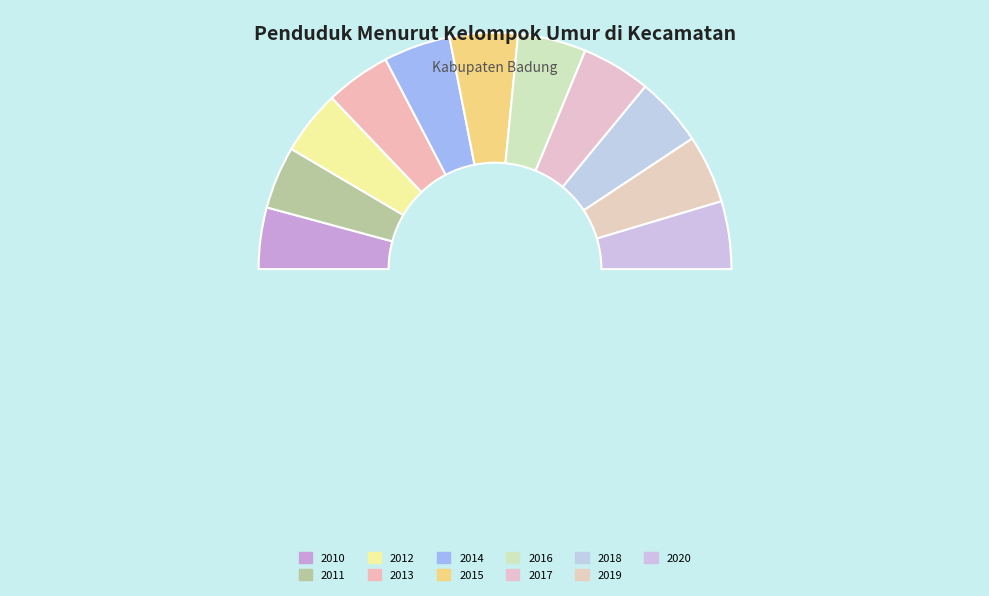

Do 2010 and 2015 together represent more than half of the pie?

No